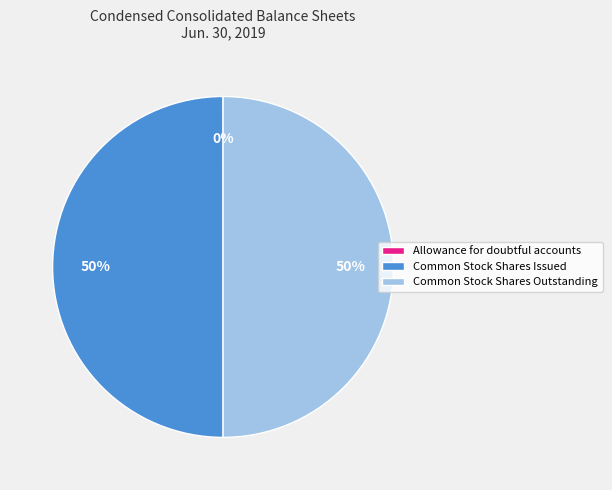

Is it true that Common Stock Shares Outstanding is 36% of the pie?

False